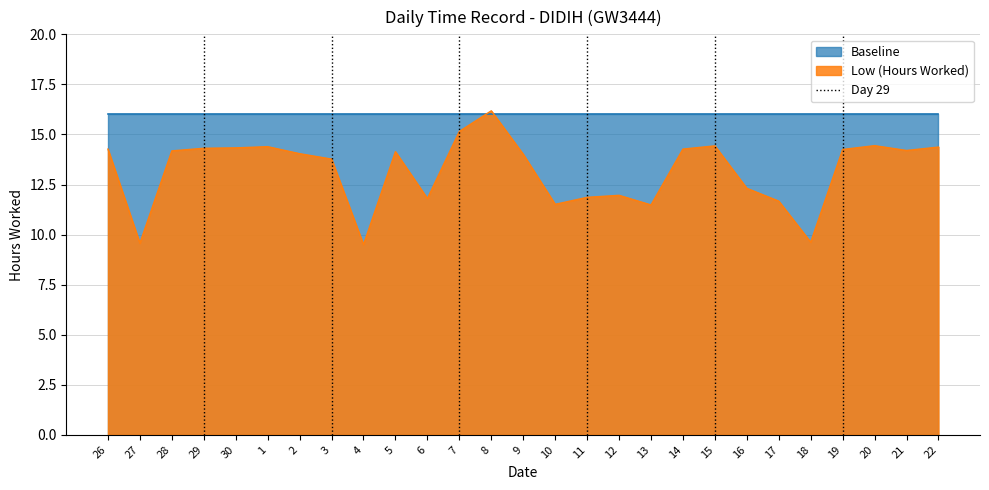

How many lines are shown in the chart?

1